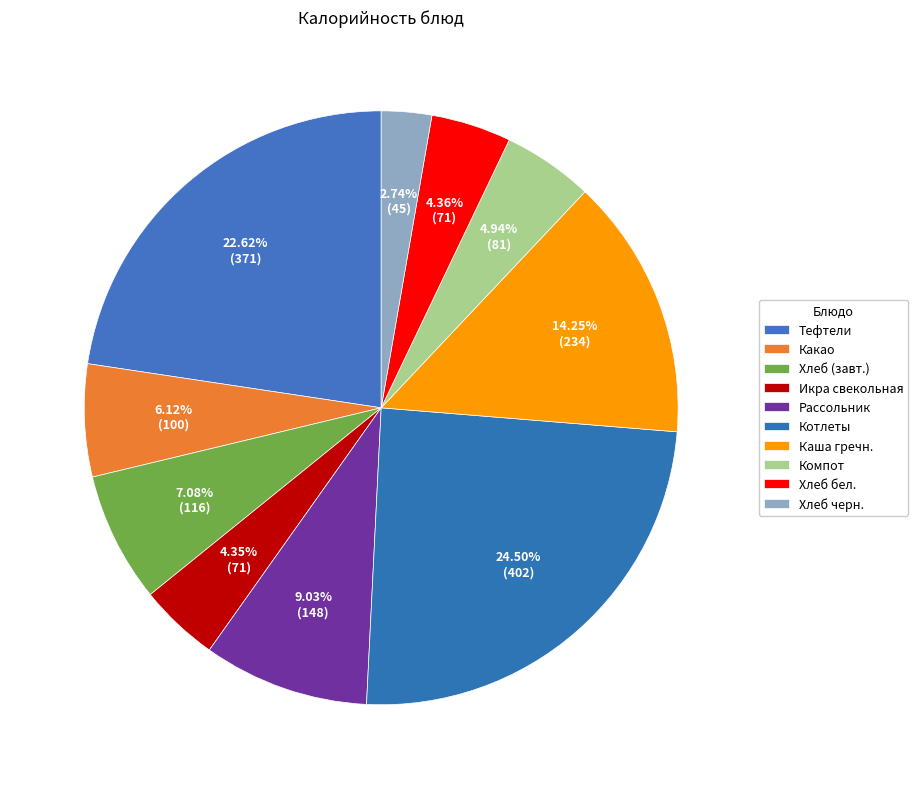

Count the number of slices in the pie.

10